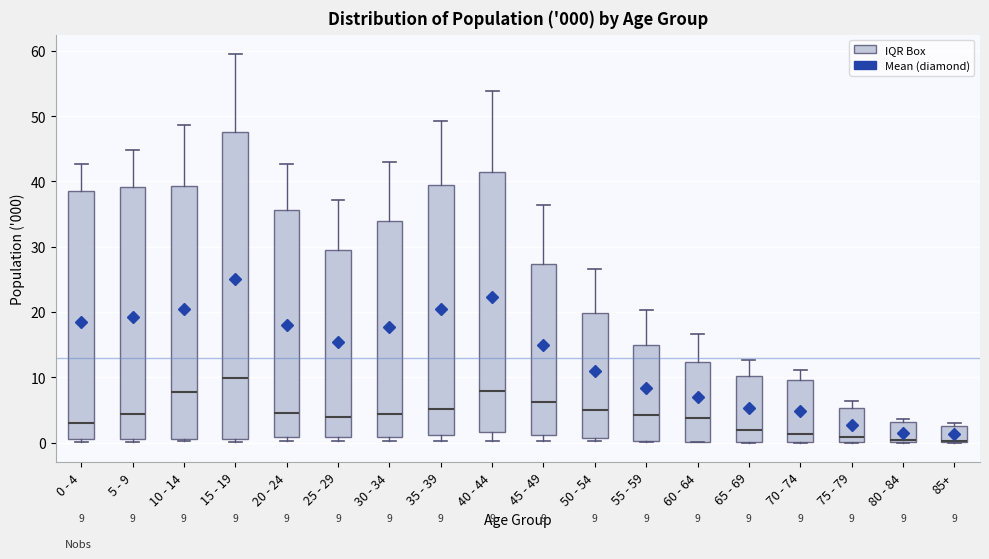

Which box is the tallest, from its lower edge to its upper edge?

15 - 19